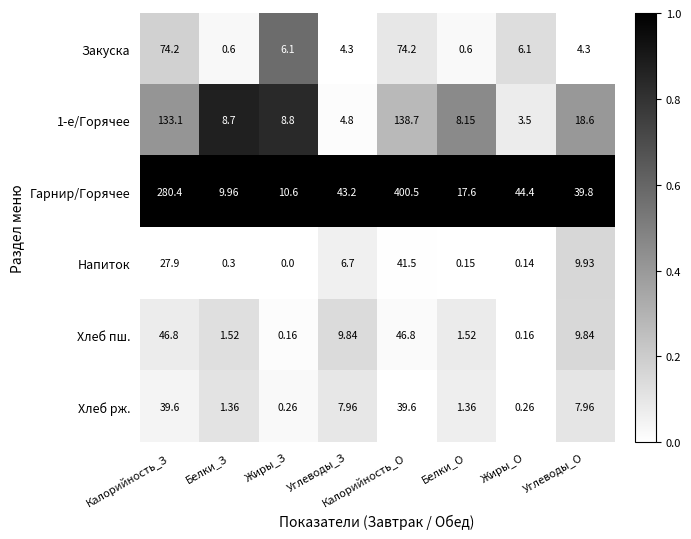

Is the value of Закуска at Калорийность_О greater than the value of Гарнир/Горячее at Жиры_З?

Yes